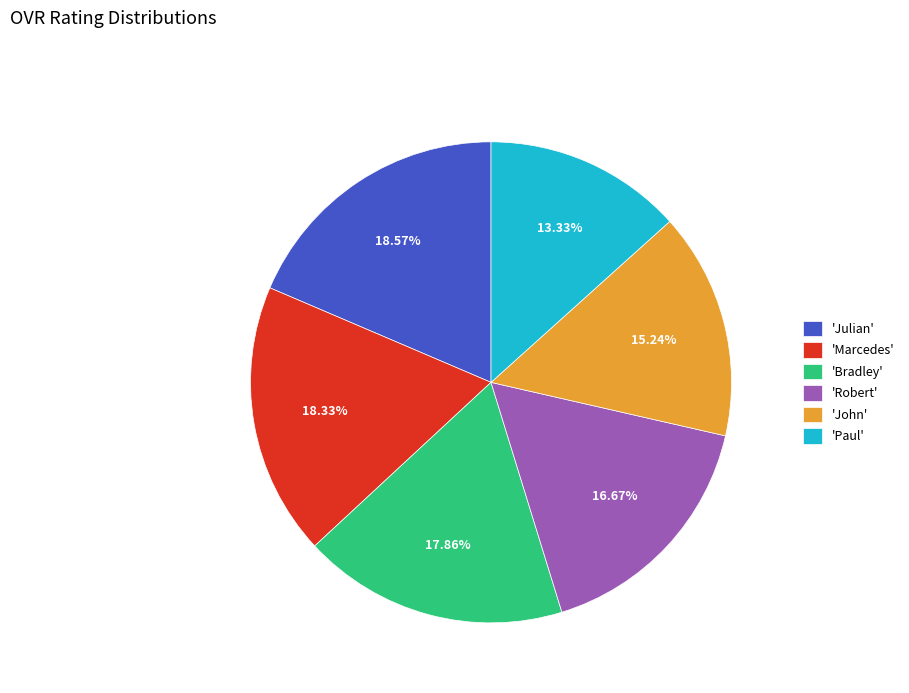

Does 'Paul' account for over 50% of the chart?

No